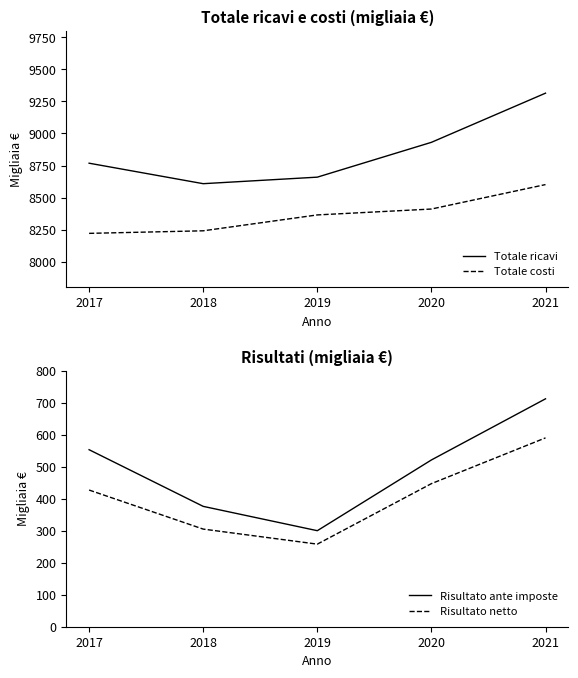

Is it true that Risultato ante imposte equals 826 at 2017?

False